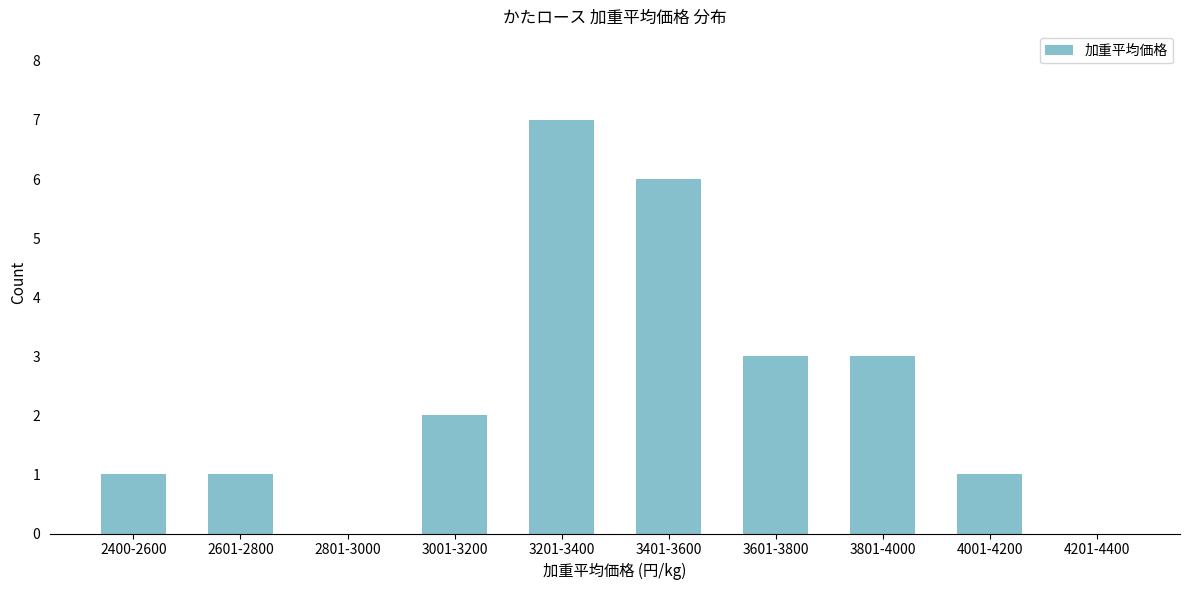

Reading right to left, list all the values displayed in this chart.

4201-4400=0	4001-4200=1	3801-4000=3	3601-3800=3	3401-3600=6	3201-3400=7	3001-3200=2	2801-3000=0	2601-2800=1	2400-2600=1